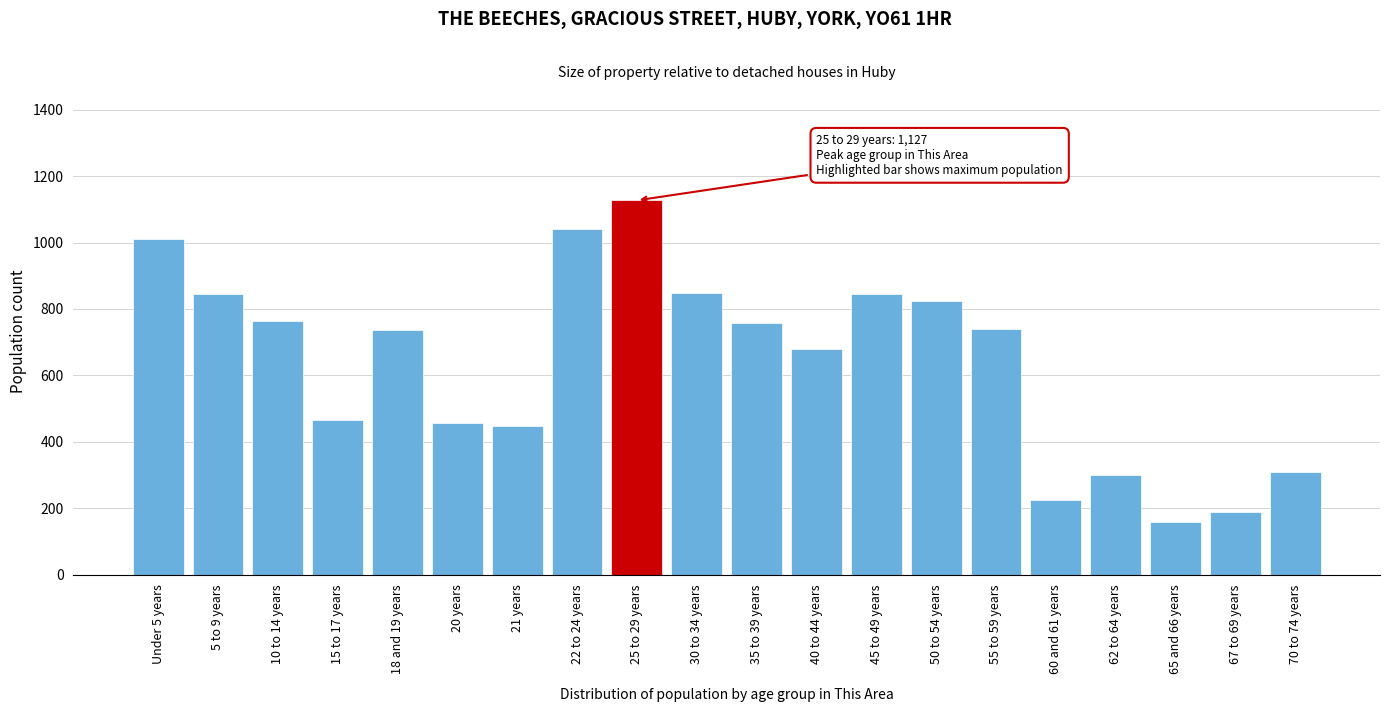

What is the approximate value at 30 to 34 years, to the nearest 100?

800